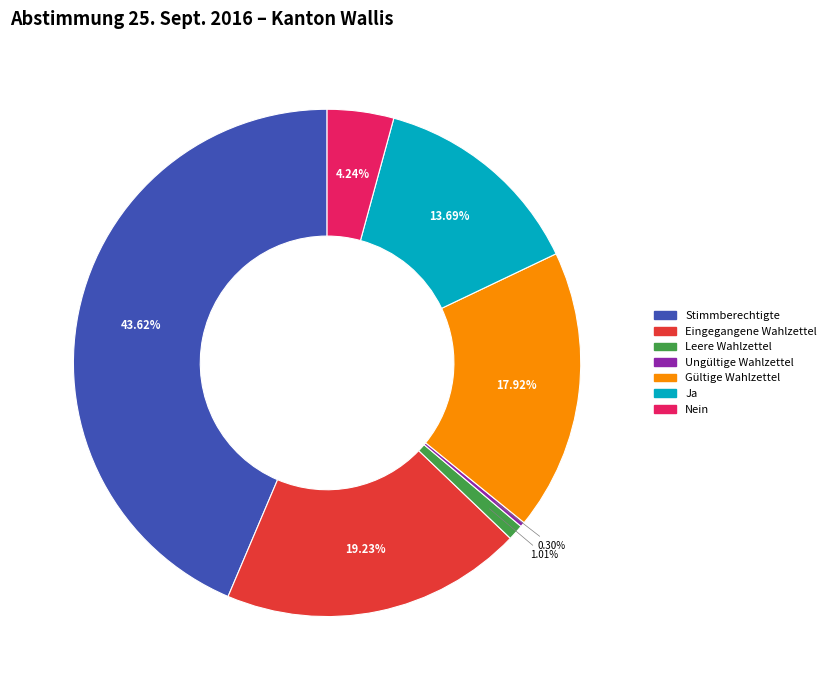

True or false: Leere Wahlzettel accounts for 11% of the total.

False